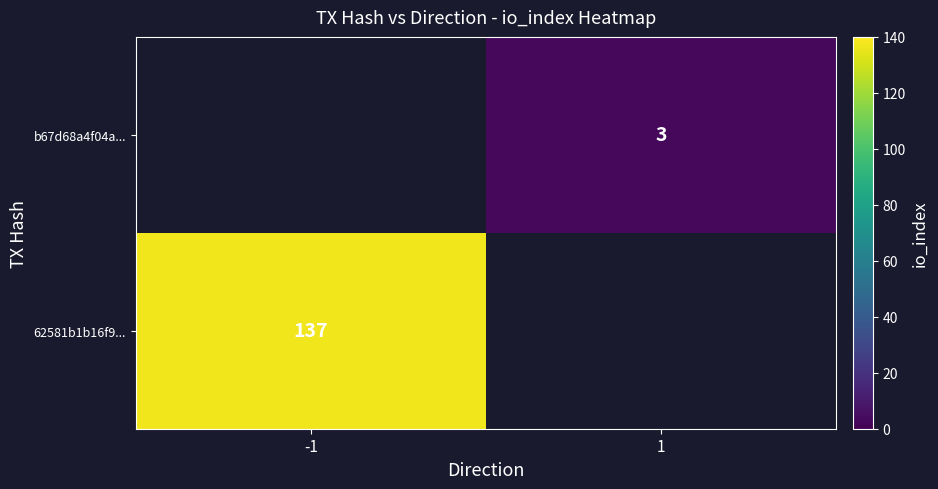

Is it true that b67d68a4f04a... equals 1 at 1?

False